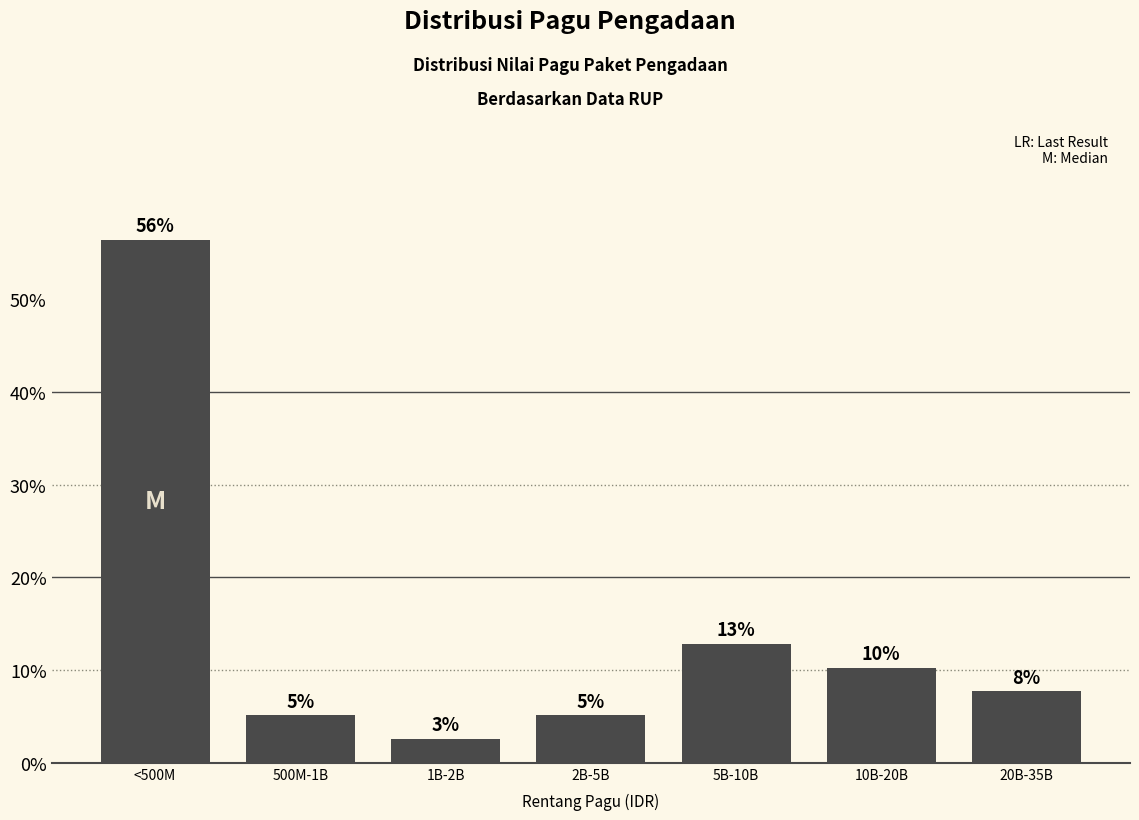

Does the chart contain any negative values?

No